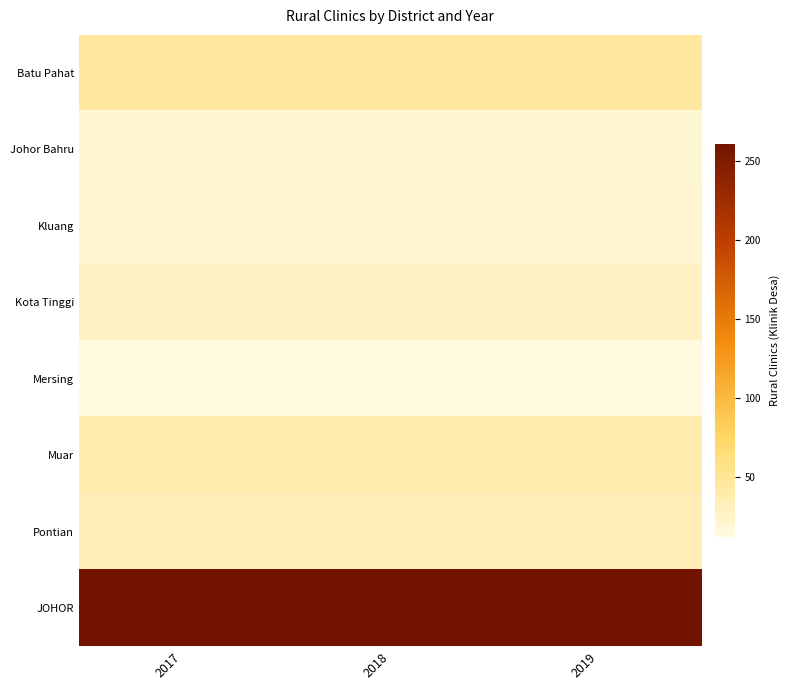

Reading right to left, transcribe all the data shown in this chart.

Batu Pahat: 2019=47	2018=47	2017=47
Johor Bahru: 2019=18	2018=18	2017=18
Kluang: 2019=20	2018=20	2017=20
Kota Tinggi: 2019=28	2018=28	2017=28
Mersing: 2019=12	2018=12	2017=12
Muar: 2019=38	2018=38	2017=38
Pontian: 2019=33	2018=33	2017=33
JOHOR: 2019=261	2018=261	2017=261